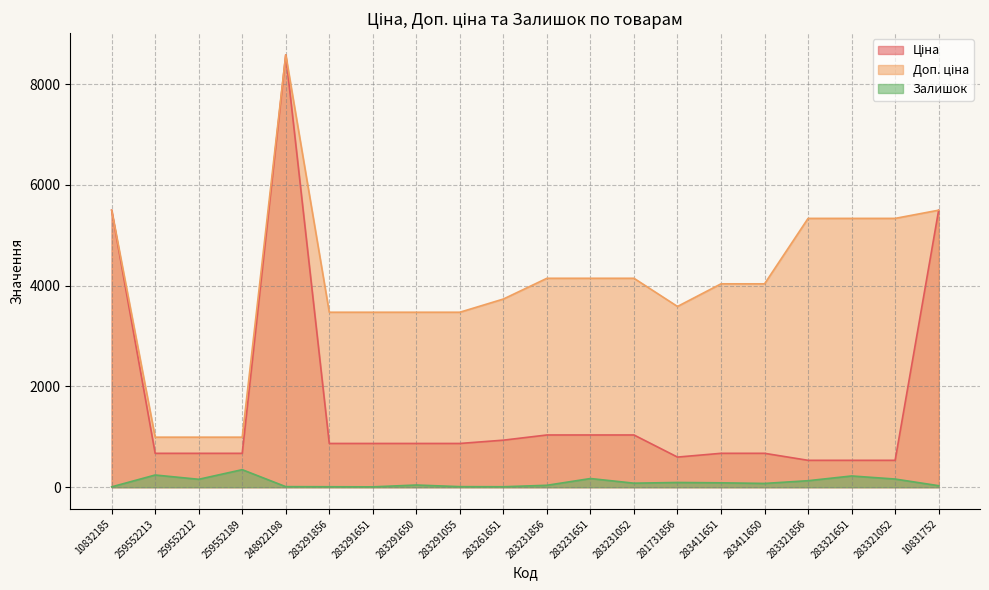

Is it true that Доп. ціна equals 8800.1 at 283321651?

False